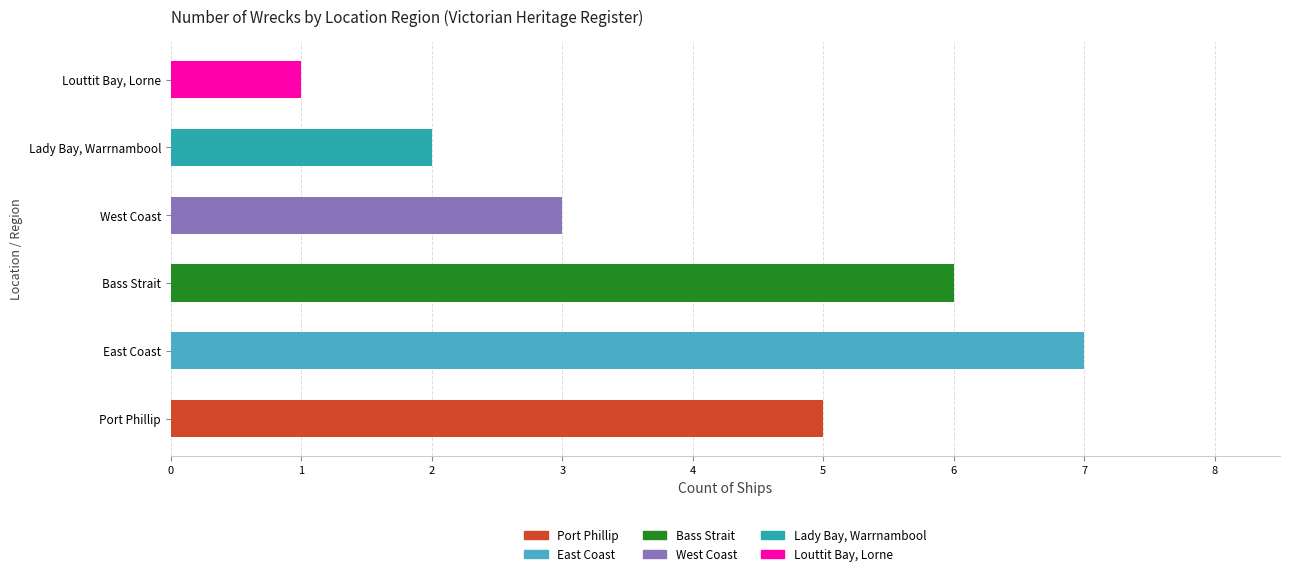

Is it true that the value at West Coast is 3?

True